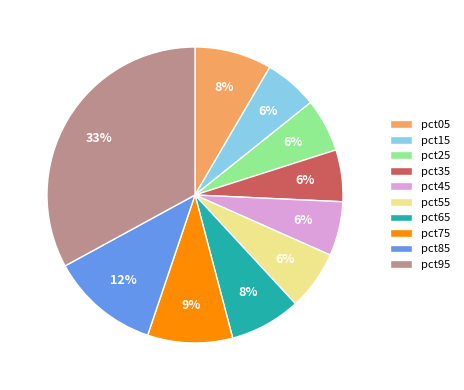

What percentage is the pct55 slice, to the nearest percent?

6%